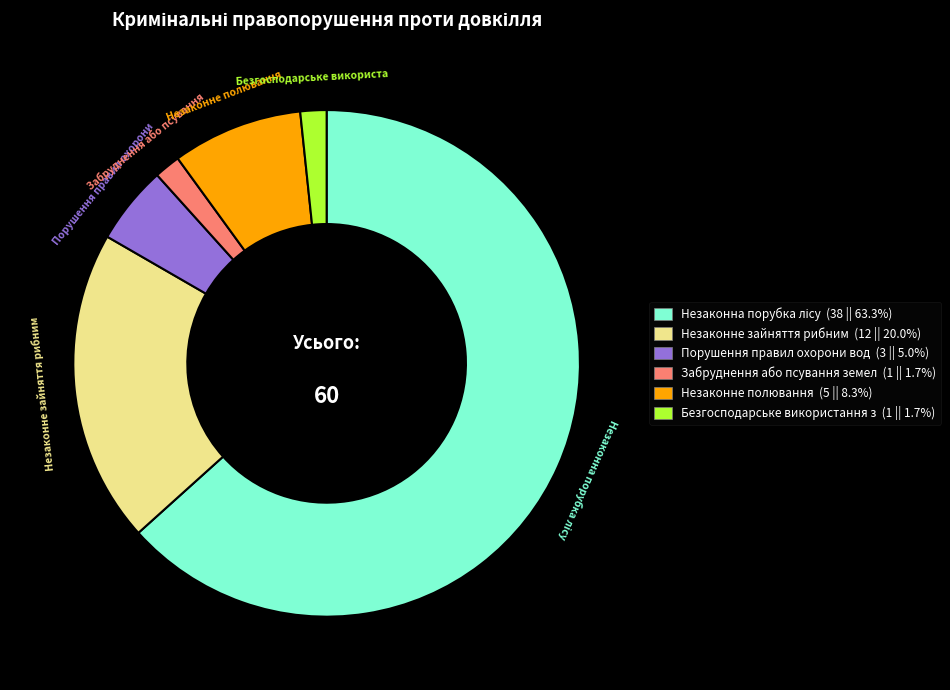

Is the sum of Порушення правил охорони вод (3 || 5.0%) and Безгосподарське використання з (1 || 1.7%) greater than half?

No